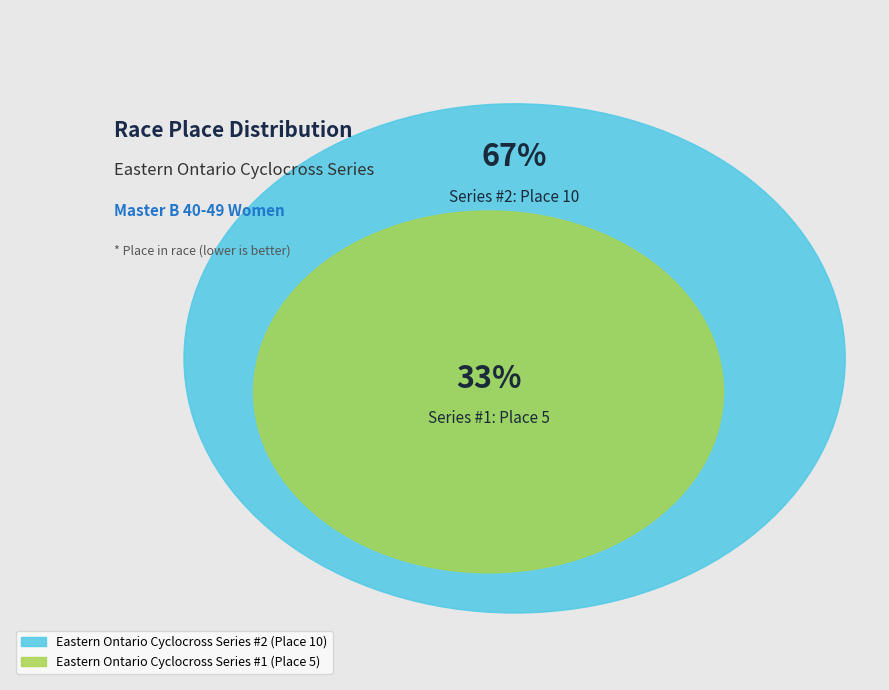

What is the majority slice?

Eastern Ontario Cyclocross Series #2